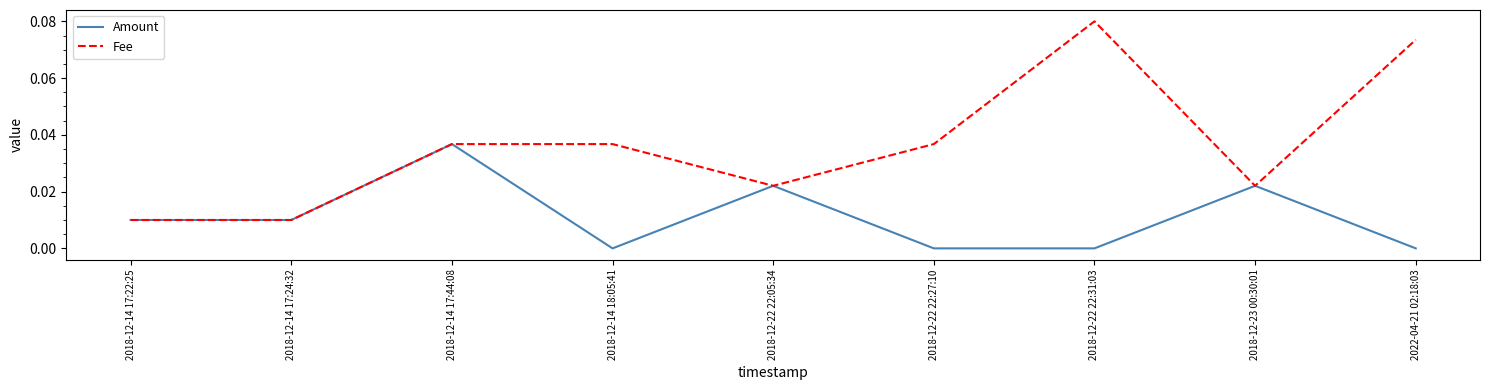

Which series has the largest range (max minus min)?

Fee